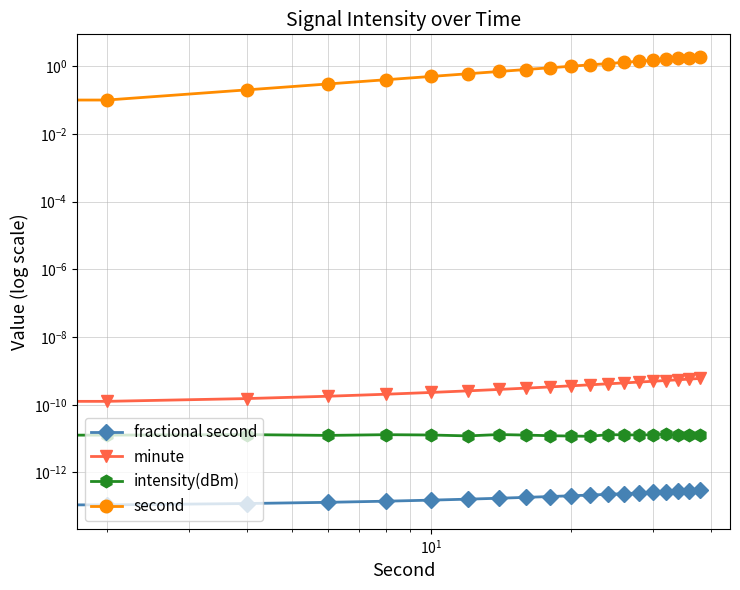

The value of second at 10 is 0.2. True or false?

False